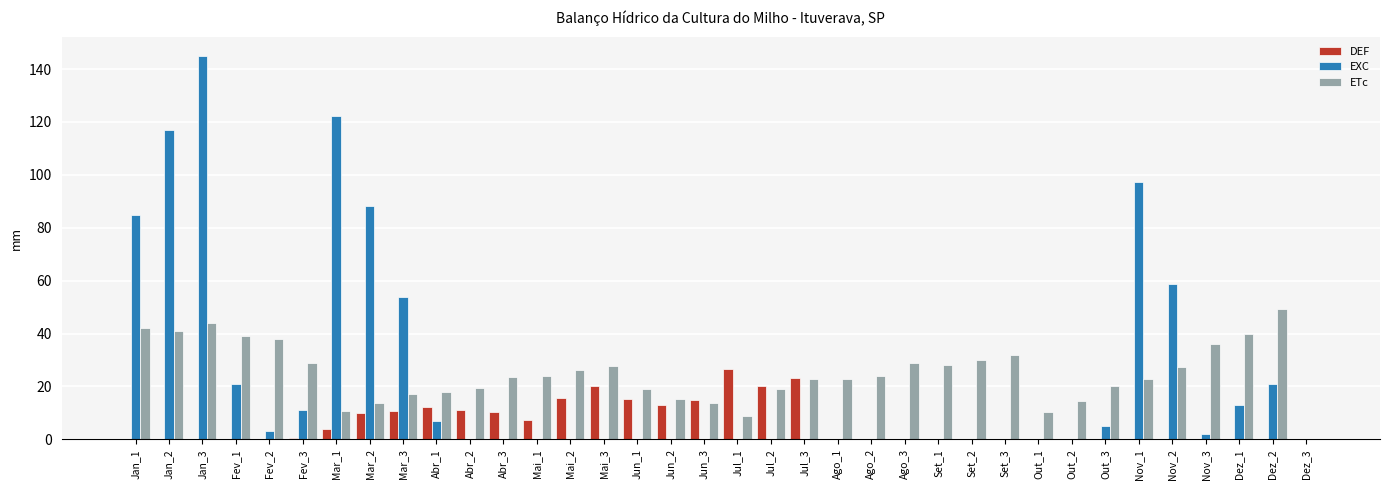

The ETc series shows 6.0 at Nov_2. True or false?

False